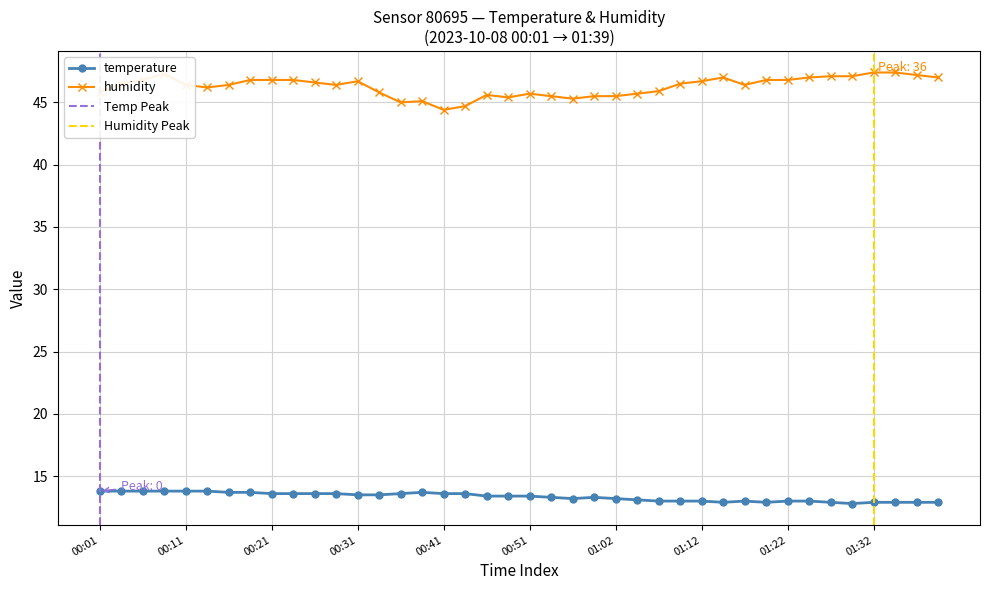

At which category is the sum across all series the highest?

00:09